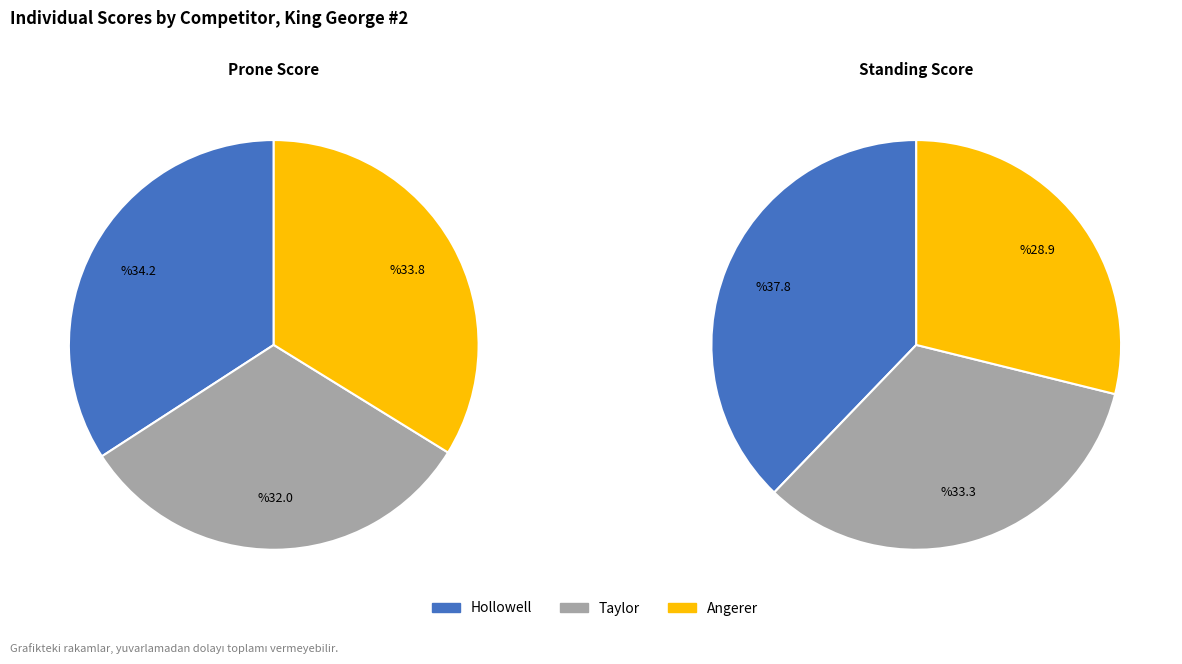

How many slices are in this pie chart?

3